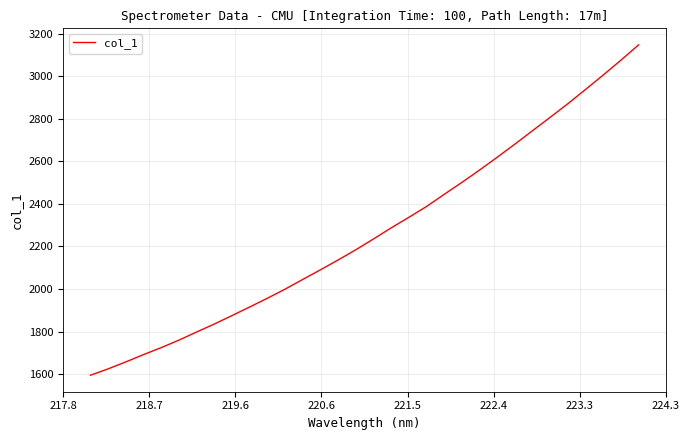

What is the maximum value shown in the chart?

3147.4